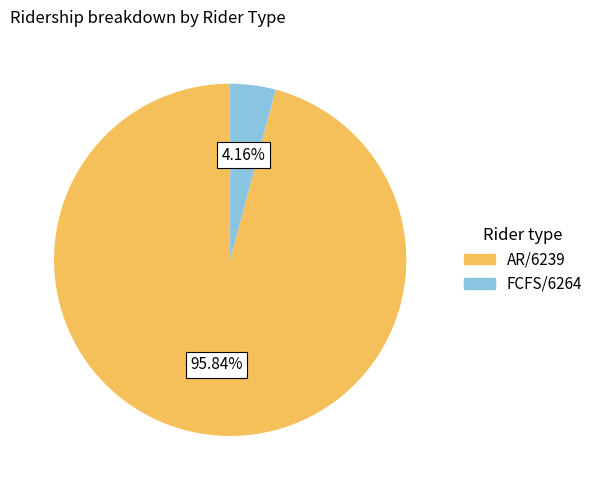

Is the sum of FCFS/6264 and AR/6239 greater than half?

Yes